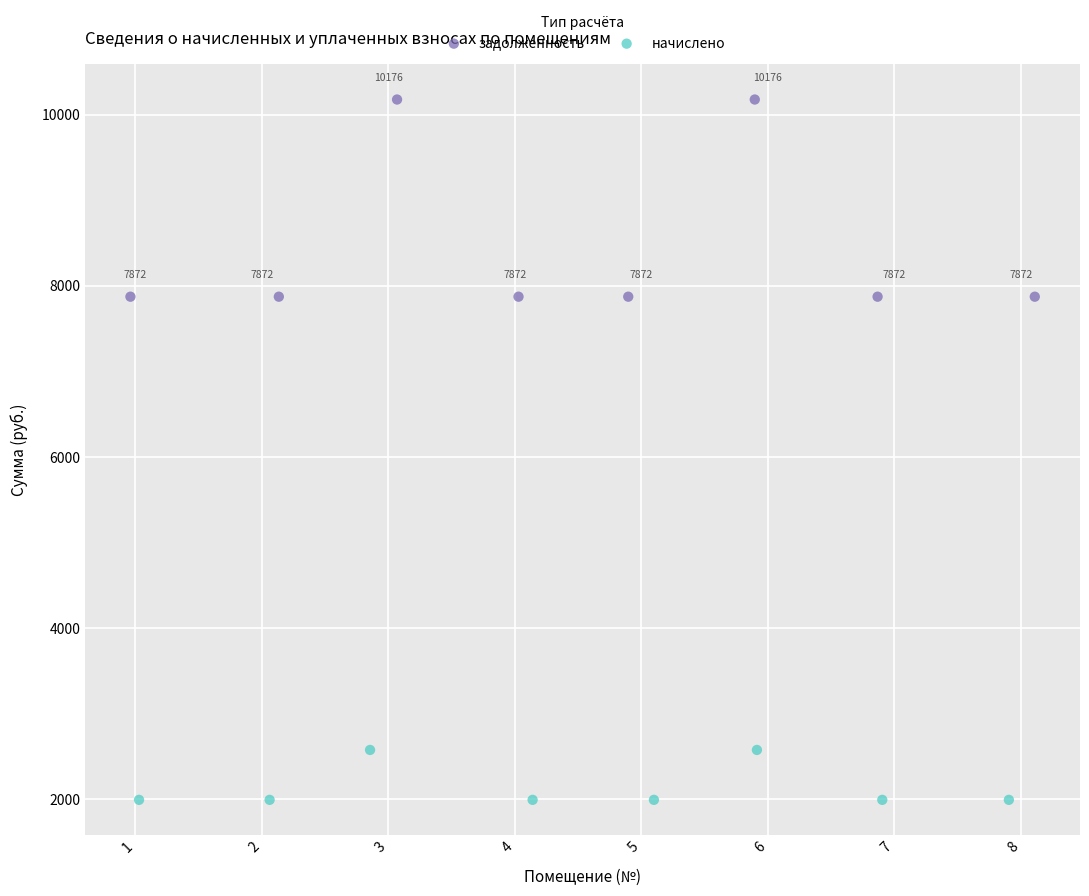

Which series reaches the minimum Y coordinate?

начислено